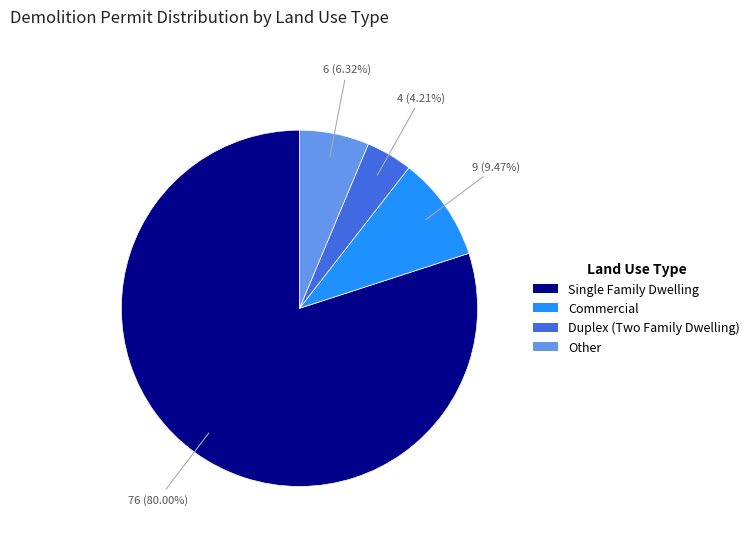

Is it true that Single Family Dwelling is 80% of the pie?

True